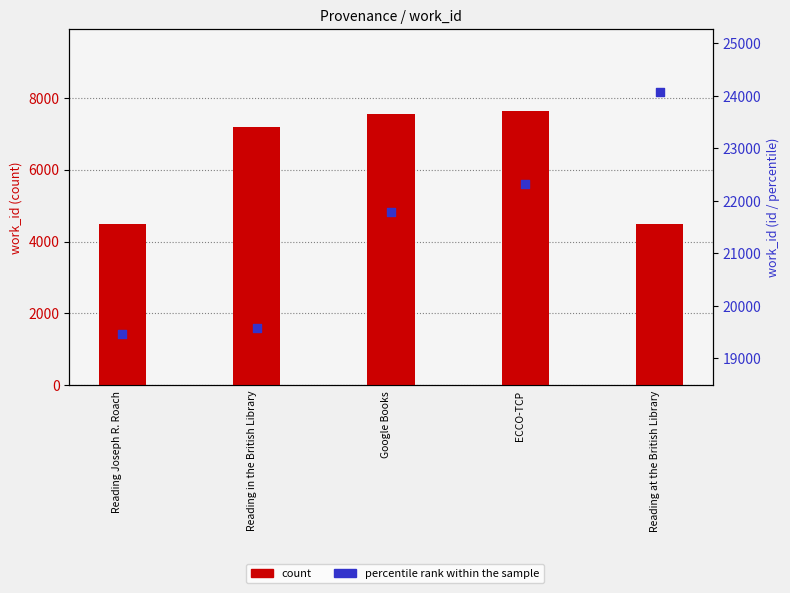

At which category is the sum across all series the highest?

ECCO-TCP